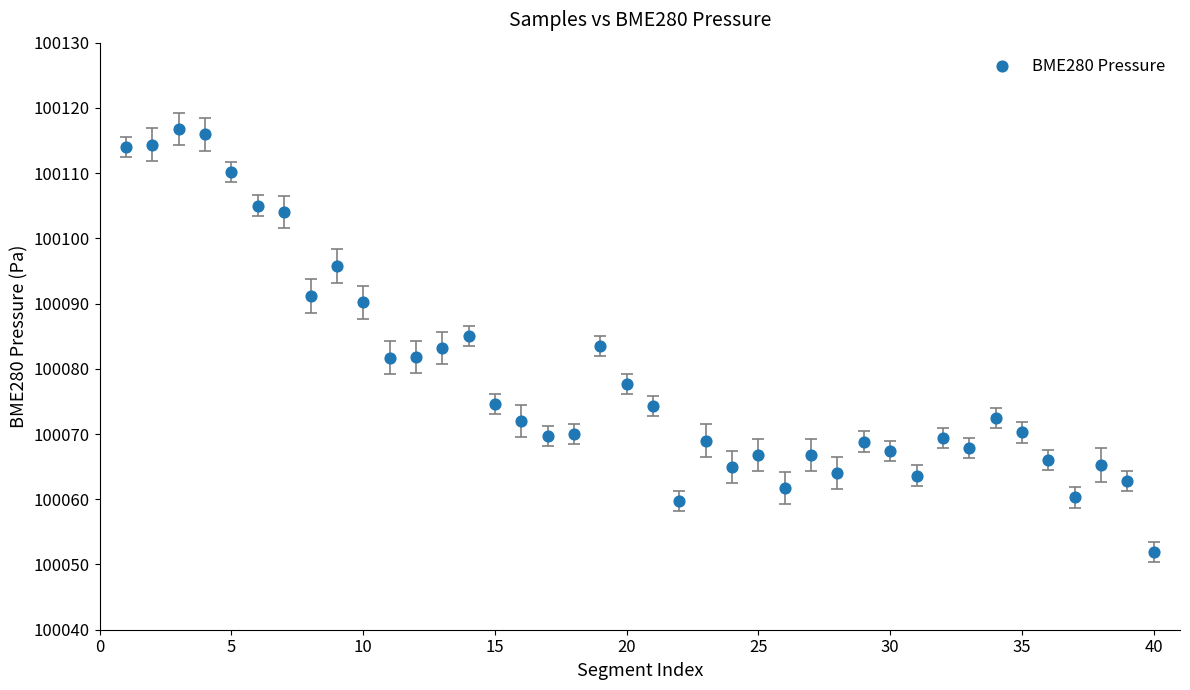

What is the range of X values (max minus min)?

39.0